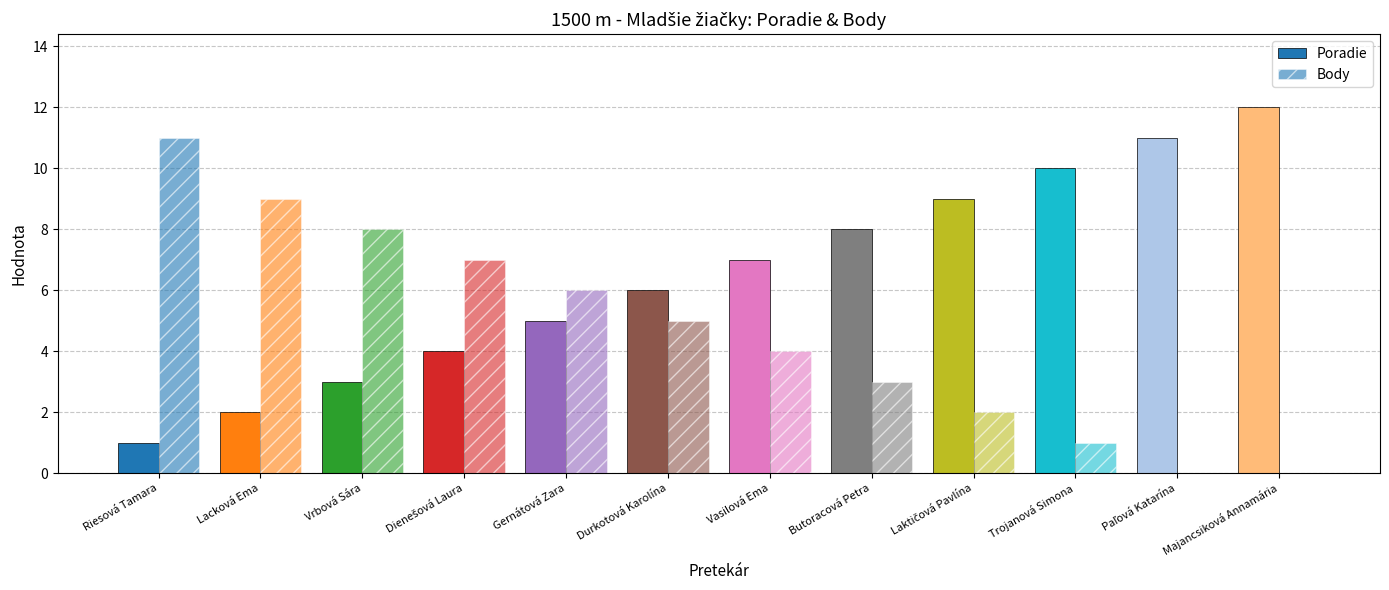

What is the label of the 9th bar from the right?

Dienešová Laura